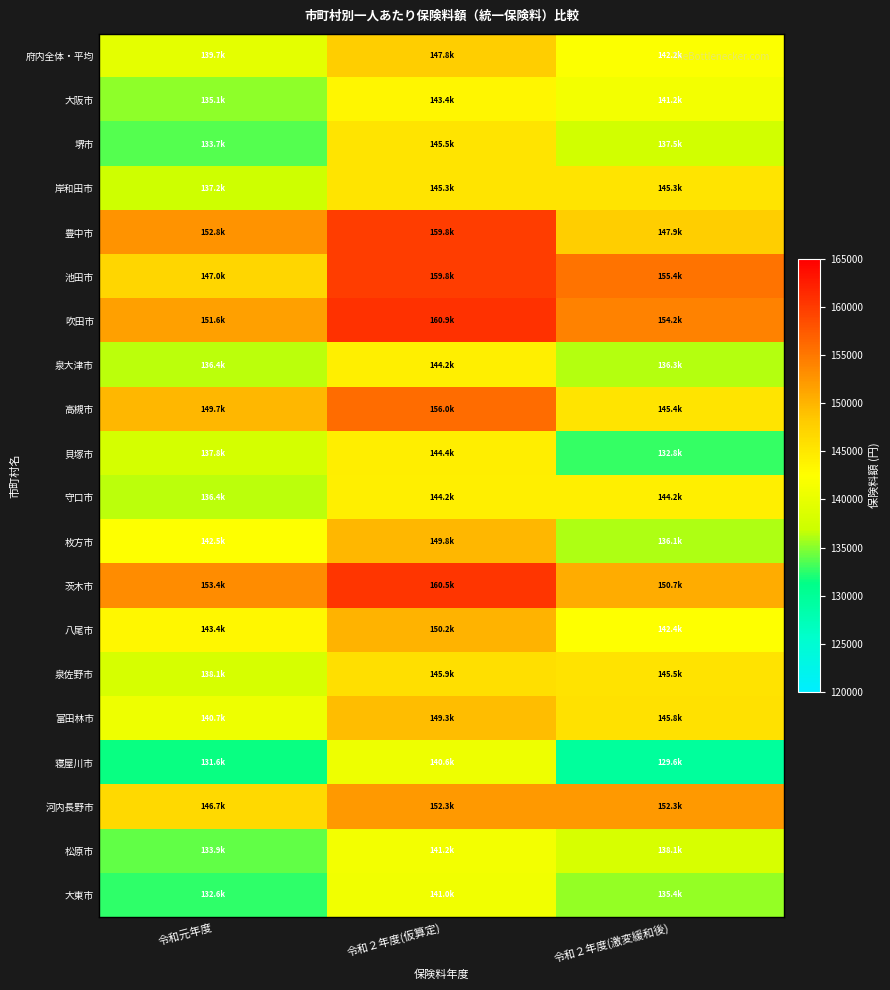

How many series are shown in this chart?

20